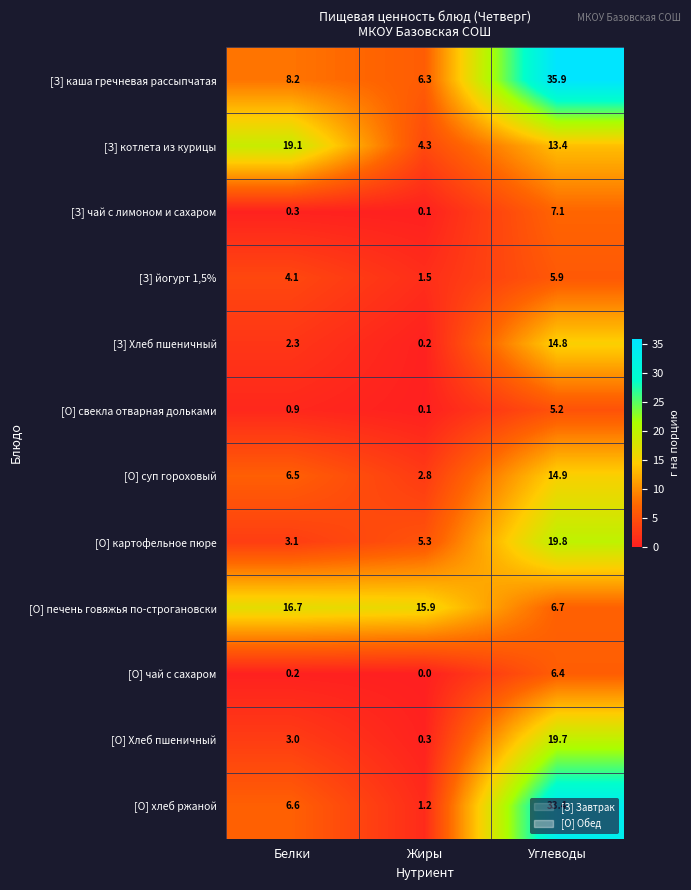

Which category has the lowest value across all series?

Жиры